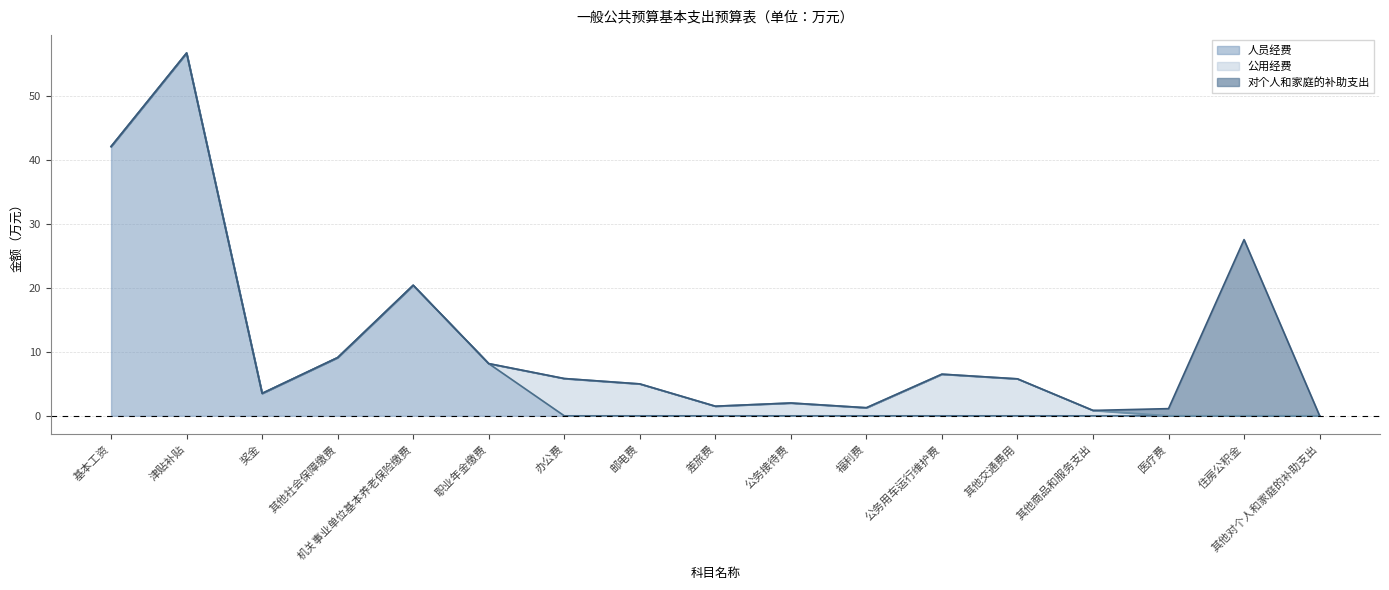

Does the chart have visible grid lines?

Yes